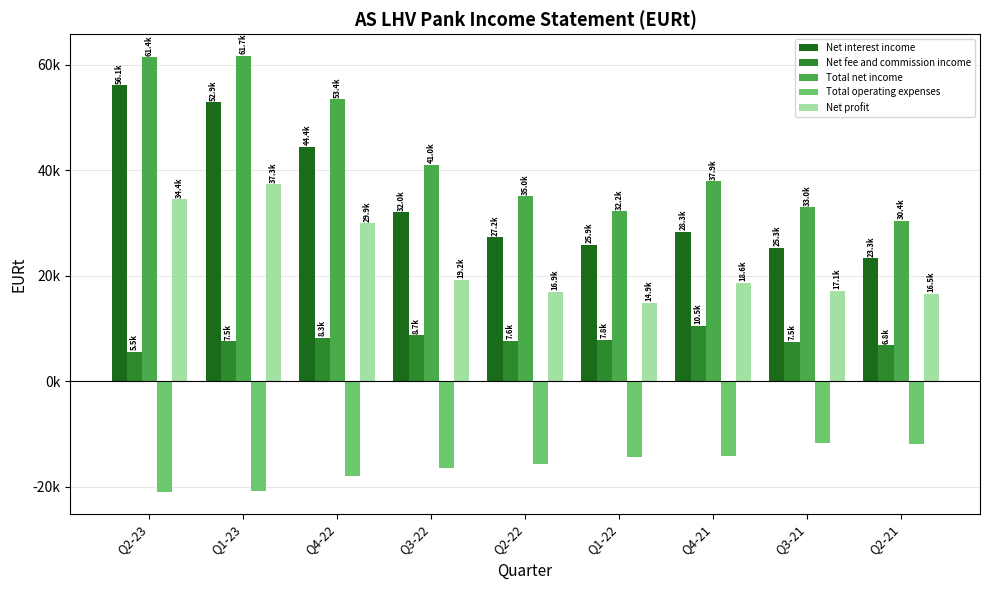

What are all the series names shown in the legend?

Net interest income, Net fee and commission income, Total net income, Total operating expenses, Net profit